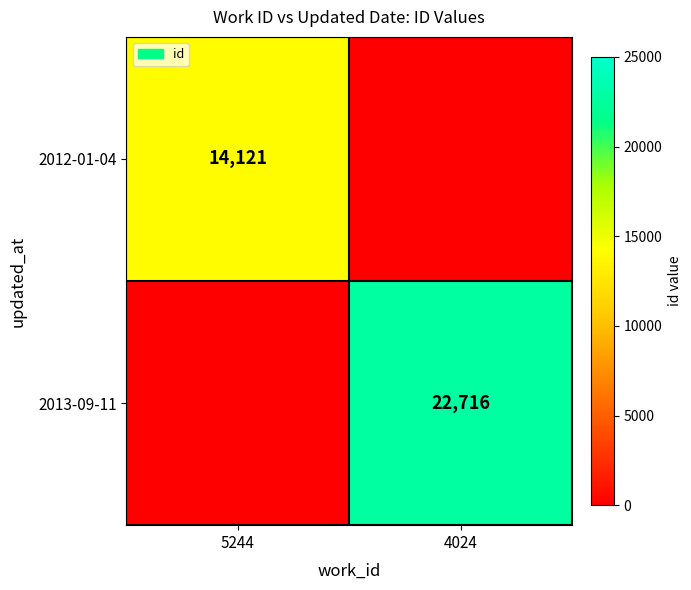

What is the difference between the highest and lowest values at 4024?

22716